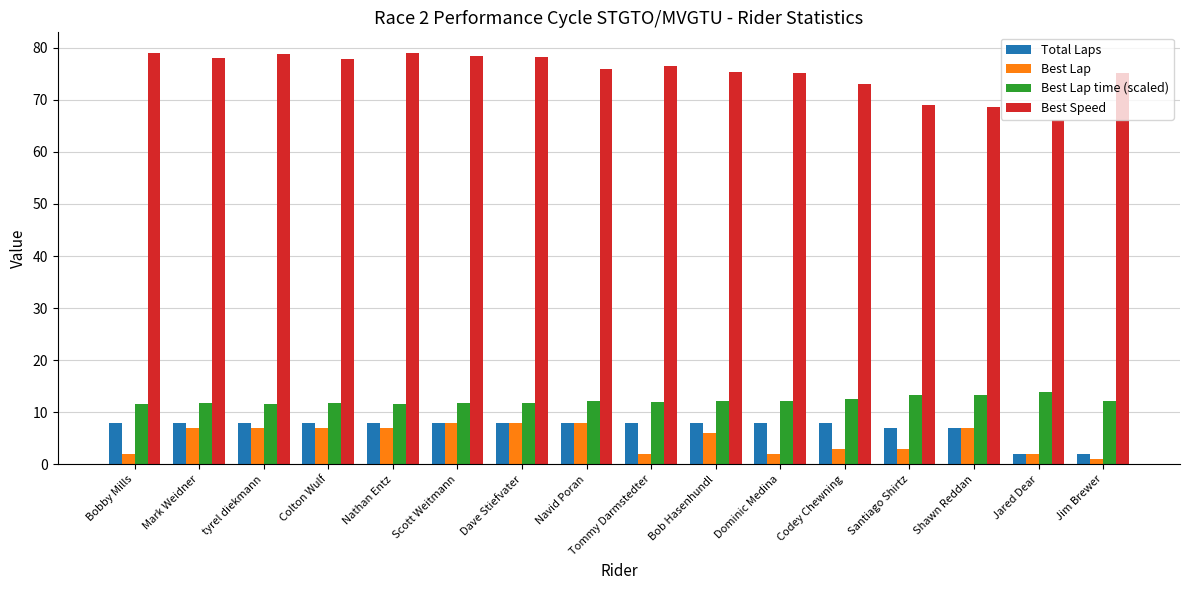

What value does the Best Speed series have at Codey Chewning?

73.0